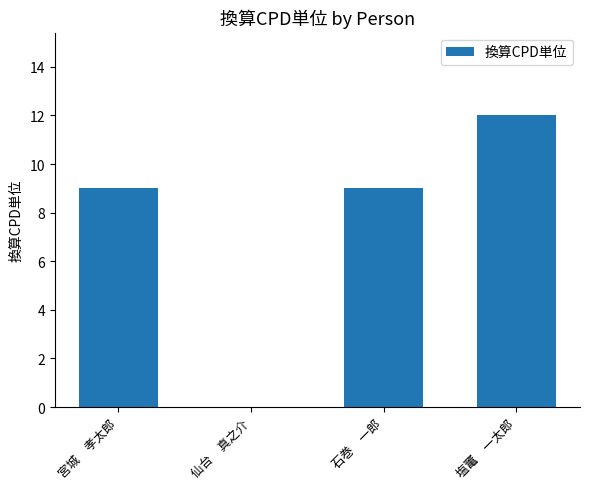

What is the sum of all values?

30